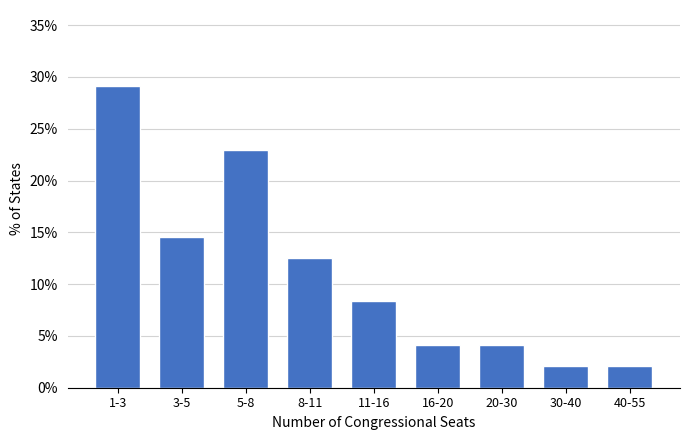

Reading right to left, what are all the values shown in this chart?

2.1	2.1	4.2	4.2	8.3	12.5	22.9	14.6	29.2